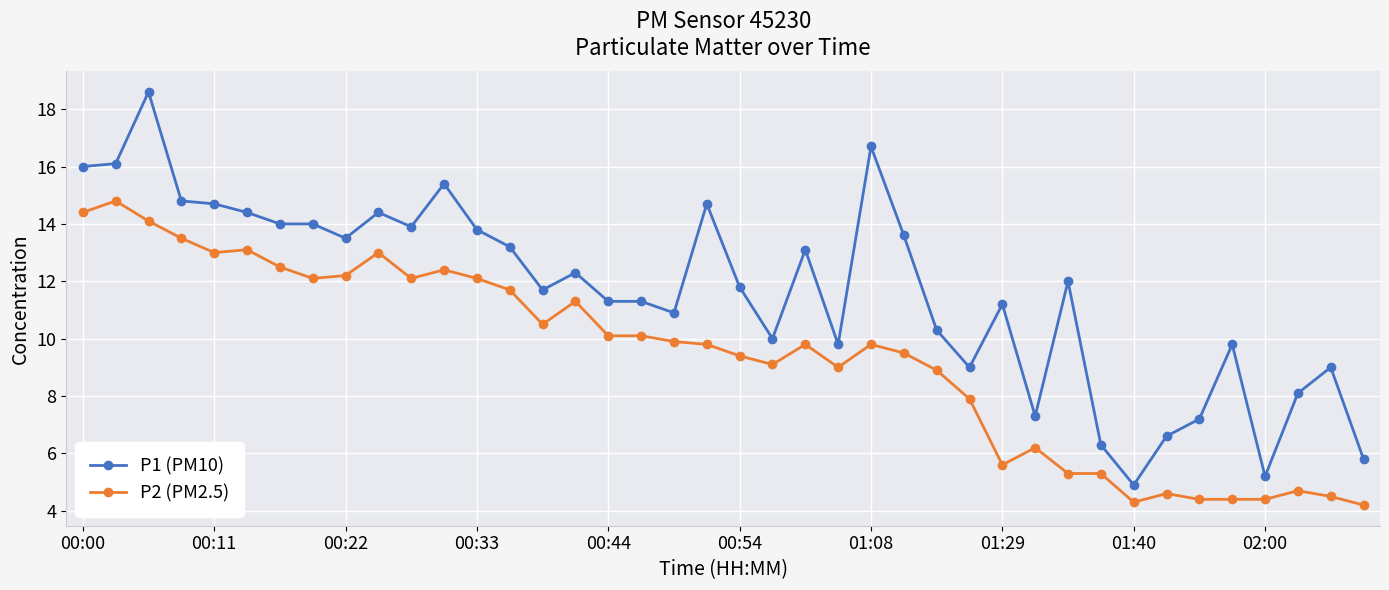

Reading left to right, list all the values displayed in this chart.

P1 (PM10): 16.0	16.1	18.6	14.8	14.7	14.4	14.0	14.0	13.5	14.4	13.9	15.4	13.8	13.2	11.7	12.3	11.3	11.3	10.9	14.7	11.8	10.0	13.1	9.8	16.7	13.6	10.3	9.0	11.2	7.3	12.0	6.3	4.9	6.6	7.2	9.8	5.2	8.1	9.0	5.8
P2 (PM2.5): 14.4	14.8	14.1	13.5	13.0	13.1	12.5	12.1	12.2	13.0	12.1	12.4	12.1	11.7	10.5	11.3	10.1	10.1	9.9	9.8	9.4	9.1	9.8	9.0	9.8	9.5	8.9	7.9	5.6	6.2	5.3	5.3	4.3	4.6	4.4	4.4	4.4	4.7	4.5	4.2